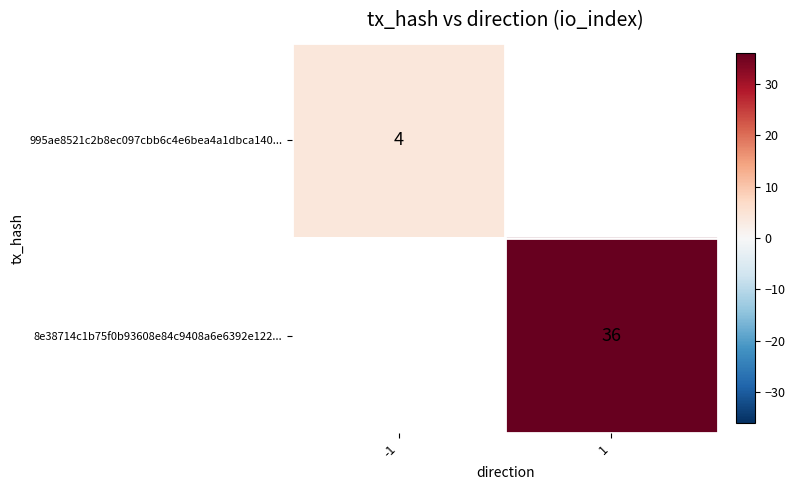

True or false: 8e38714c1b75f0b93608e84c9408a6e6392e122... has a value of 36 at 1.

True